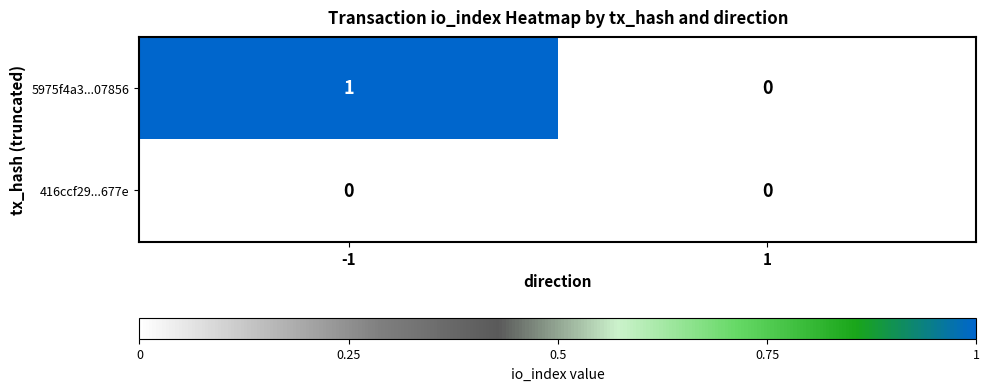

List the series in order of their overall mean, lowest first.

416ccf29...677e, 5975f4a3...07856